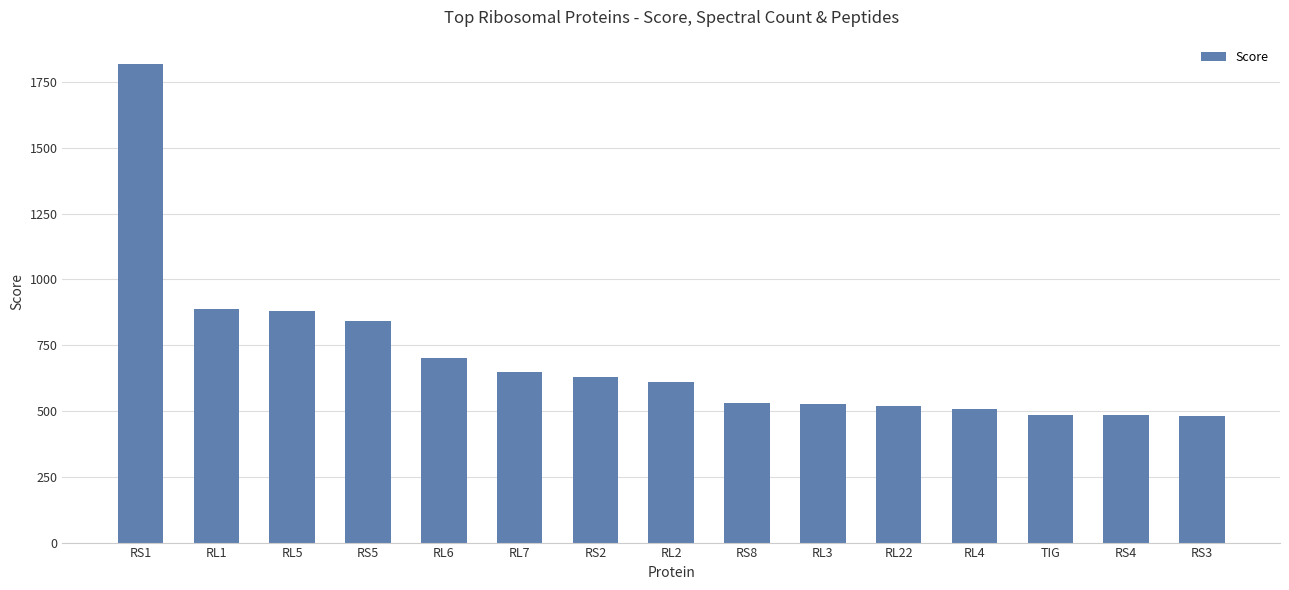

What is the sum of the values at RL3 and RL4?

1035.1